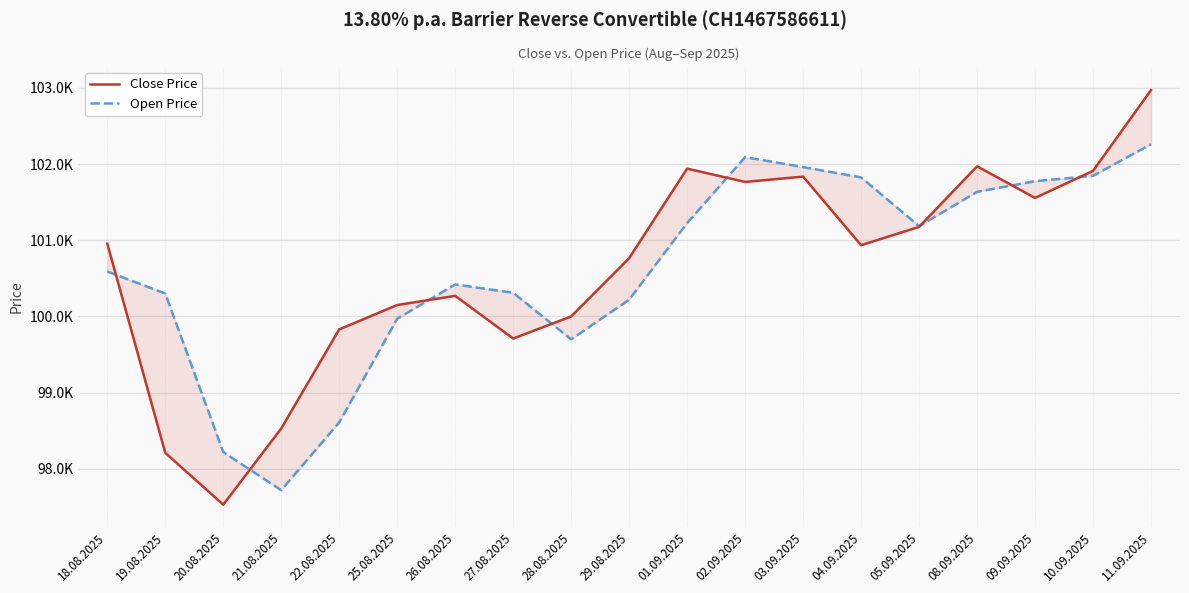

At which category does the chart reach its peak across all series?

11.09.2025